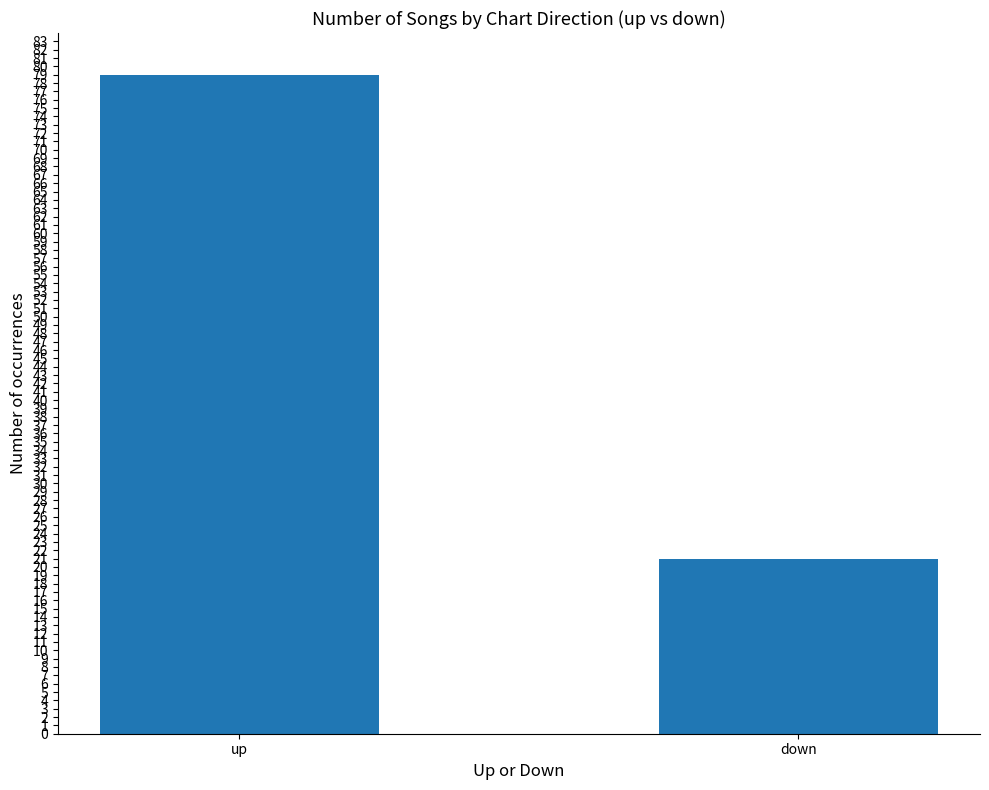

What is the ratio of the value at down to the value at up?

0.3